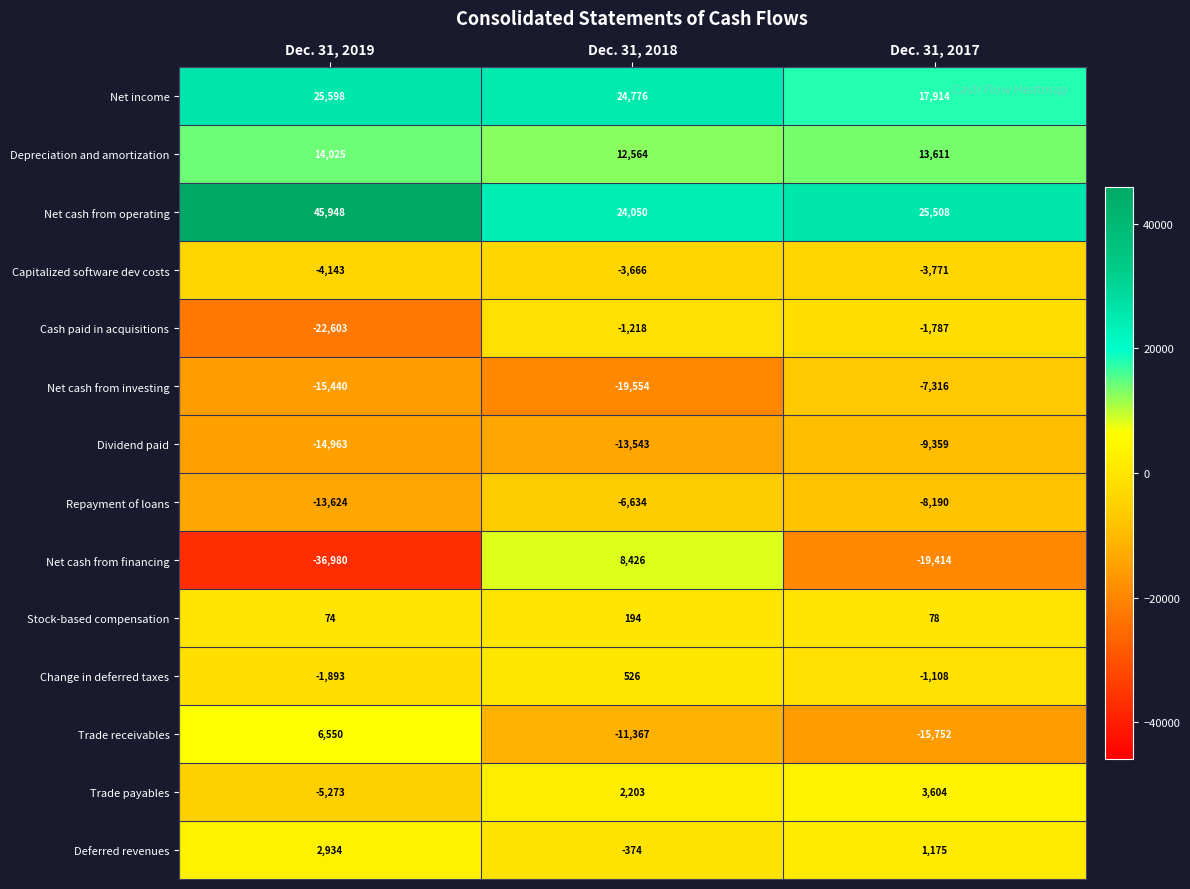

What is the minimum value for Depreciation and amortization?

12564